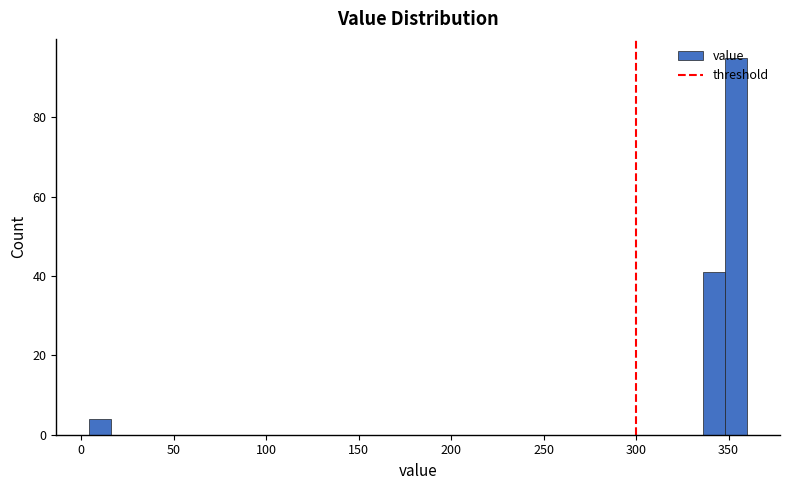

Read against the x-axis, roughly where is the centre of the tallest bar?

355